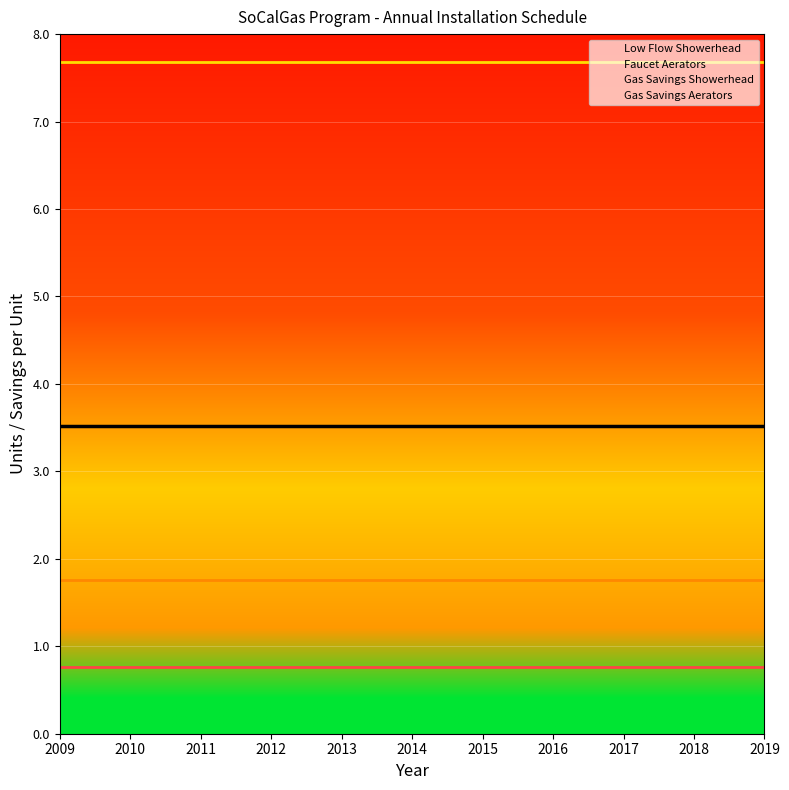

What are all the series names shown in the legend?

Low Flow Showerhead, Faucet Aerators, Gas Savings Showerhead, Gas Savings Aerators